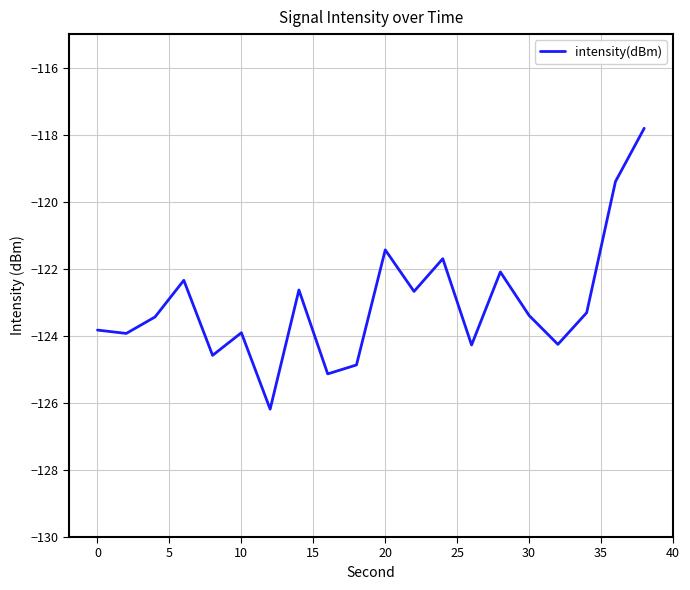

What is the difference between the maximum and minimum values?

8.4